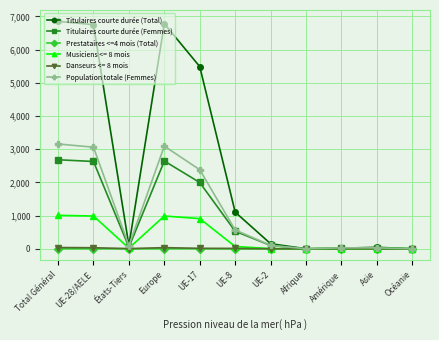

What is the greatest value displayed?

6851